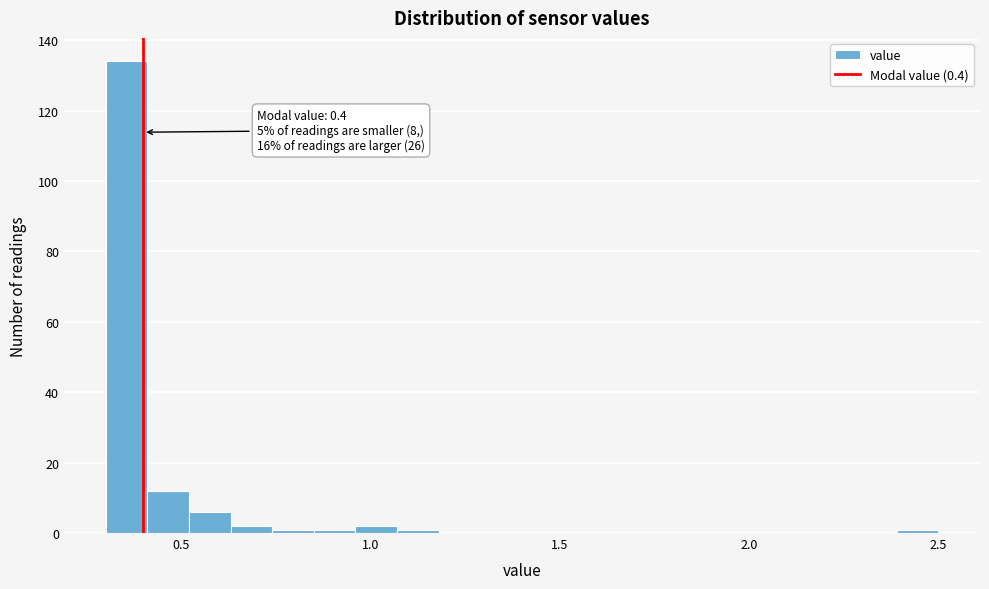

Read against the x-axis, roughly where is the centre of the tallest bar?

0.35